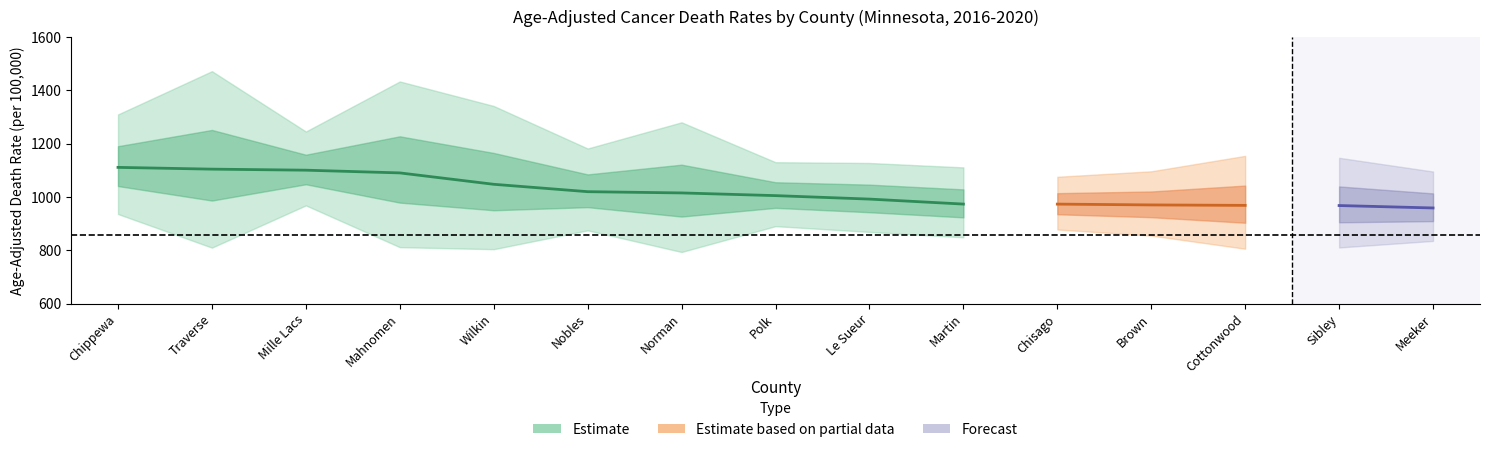

What is the label of the 4th point from the right?

Brown